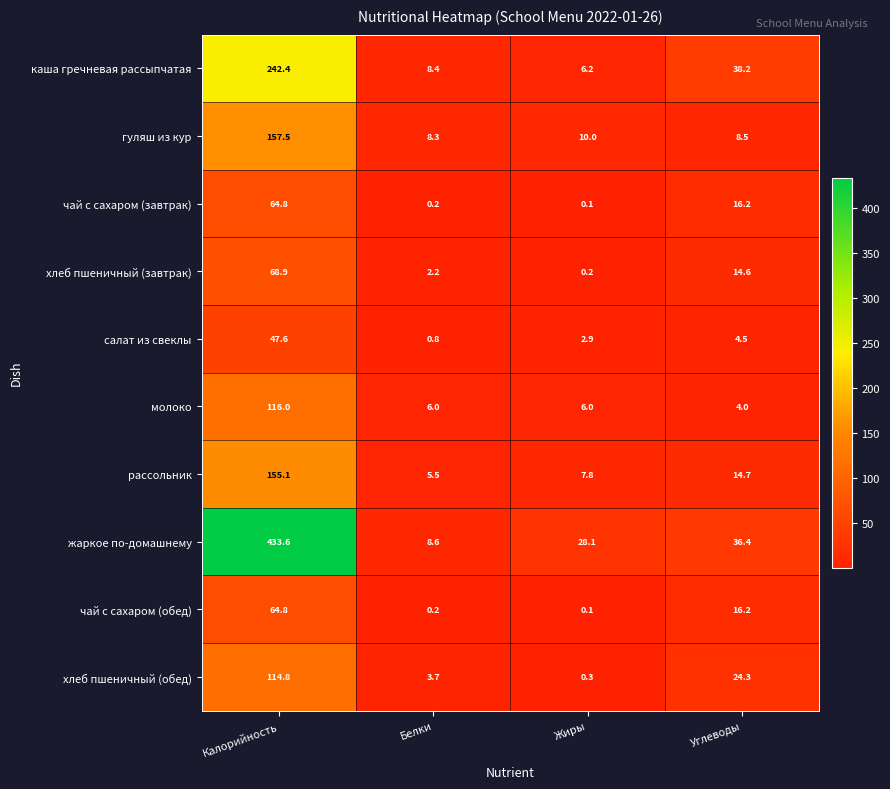

What is the total value across all series at Белки?

43.9